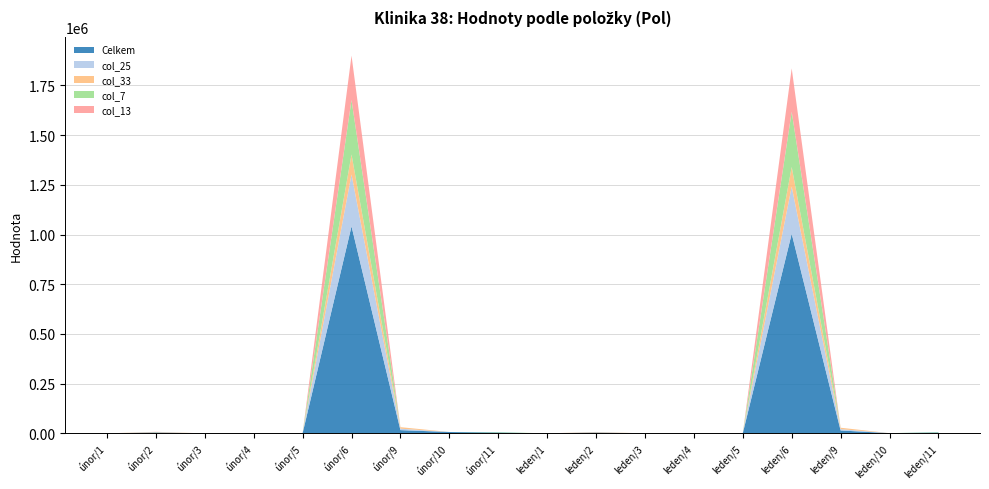

Reading left to right, extract all data points from this chart.

Celkem: únor/1=26.8	únor/2=4260.0	únor/3=32.0	únor/4=109.5	únor/5=863.0	únor/6=1041360.0	únor/9=16456.0	únor/10=7000.0	únor/11=4565.5	leden/1=26.8	leden/2=3898.4	leden/3=33.6	leden/4=101.5	leden/5=803.0	leden/6=1003885.0	leden/9=14763.0	leden/10=1210.0	leden/11=4565.5
col_25: únor/1=4.0	únor/2=592.0	únor/3=32.0	únor/4=88.0	únor/5=0.0	únor/6=260563.0	únor/9=7258.0	únor/10=0.0	únor/11=0.0	leden/1=4.0	leden/2=526.4	leden/3=33.6	leden/4=79.0	leden/5=0.0	leden/6=236944.0	leden/9=6550.0	leden/10=0.0	leden/11=0.0
col_33: únor/1=5.0	únor/2=824.0	únor/3=0.0	únor/4=18.5	únor/5=0.0	únor/6=100266.0	únor/9=7658.0	únor/10=0.0	únor/11=0.0	leden/1=5.0	leden/2=784.0	leden/3=0.0	leden/4=16.5	leden/5=0.0	leden/6=98735.0	leden/9=7170.0	leden/10=0.0	leden/11=0.0
col_7: únor/1=5.8	únor/2=1008.0	únor/3=0.0	únor/4=0.0	únor/5=0.0	únor/6=274440.0	únor/9=0.0	únor/10=0.0	únor/11=2065.5	leden/1=5.8	leden/2=904.0	leden/3=0.0	leden/4=0.0	leden/5=0.0	leden/6=277682.0	leden/9=0.0	leden/10=0.0	leden/11=2065.5
col_13: únor/1=9.0	únor/2=1352.0	únor/3=0.0	únor/4=0.0	únor/5=0.0	únor/6=223139.0	únor/9=0.0	únor/10=0.0	únor/11=0.0	leden/1=9.0	leden/2=1240.0	leden/3=0.0	leden/4=0.0	leden/5=0.0	leden/6=218248.0	leden/9=0.0	leden/10=0.0	leden/11=0.0